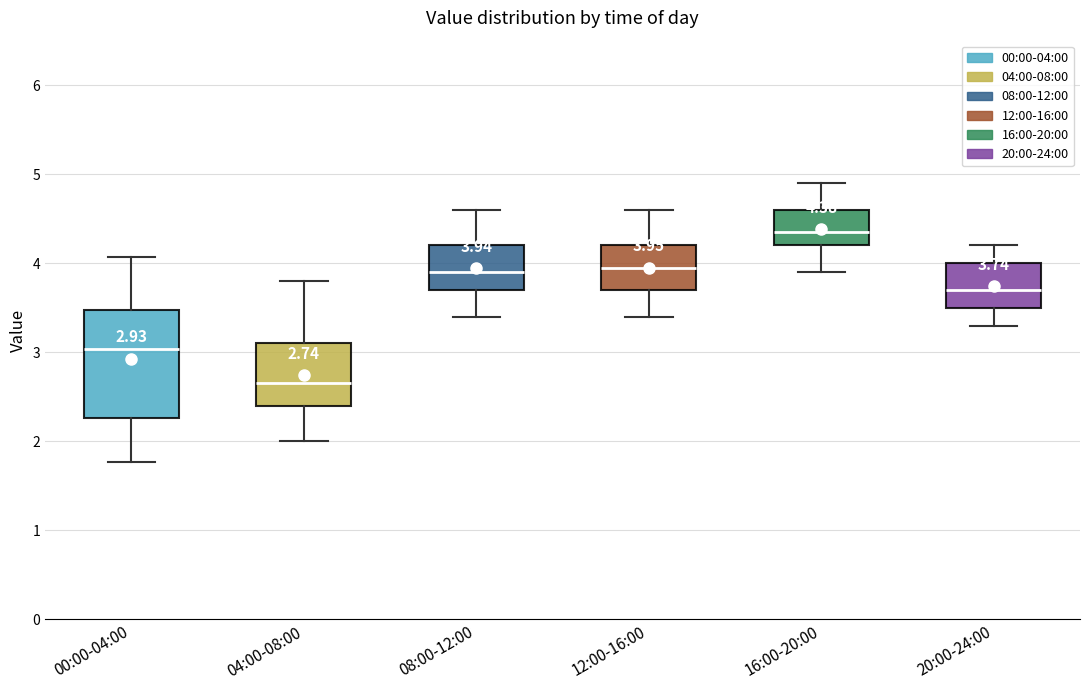

Comparing the boxes themselves (not the whiskers), which one is the tallest?

00:00-04:00